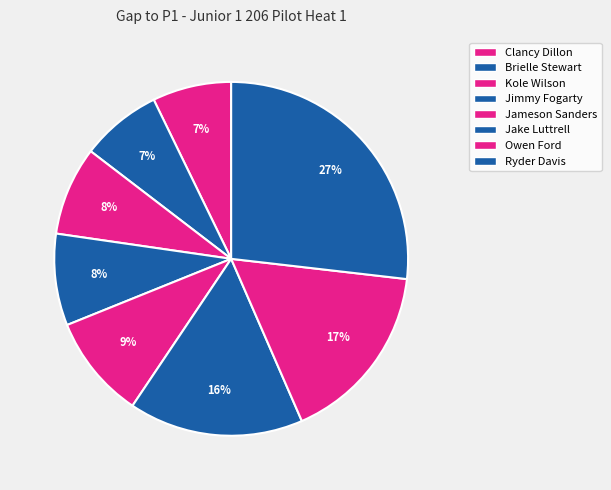

How many slices are in this pie chart?

8